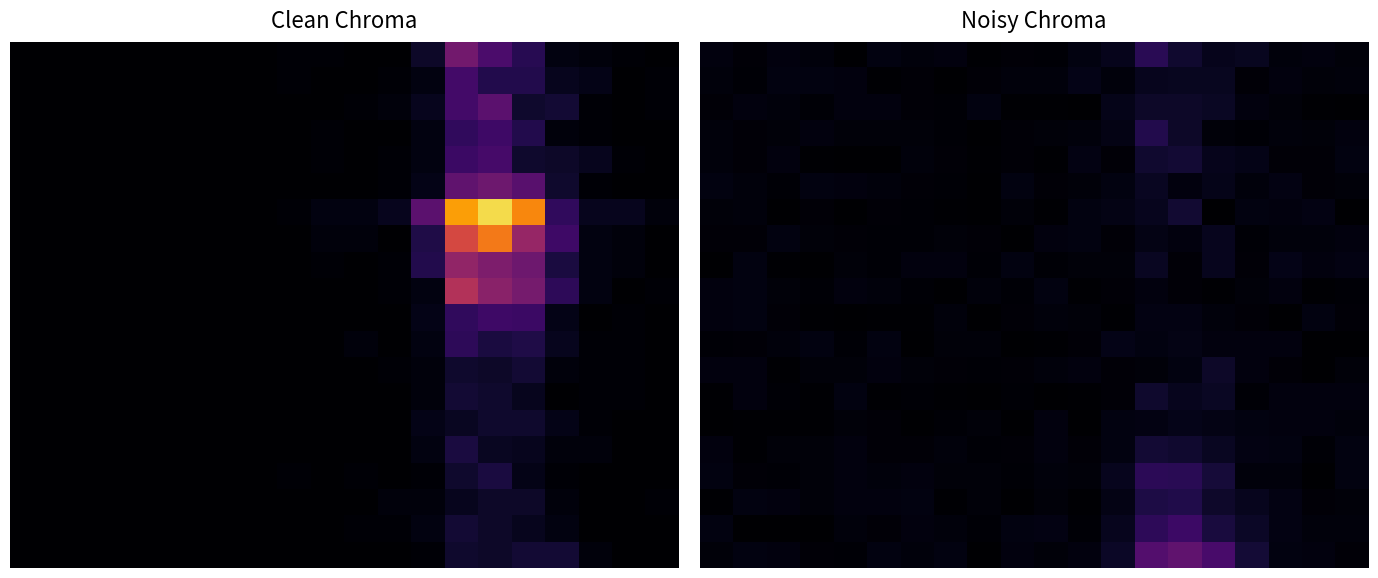

Count the number of categories in the chart.

20